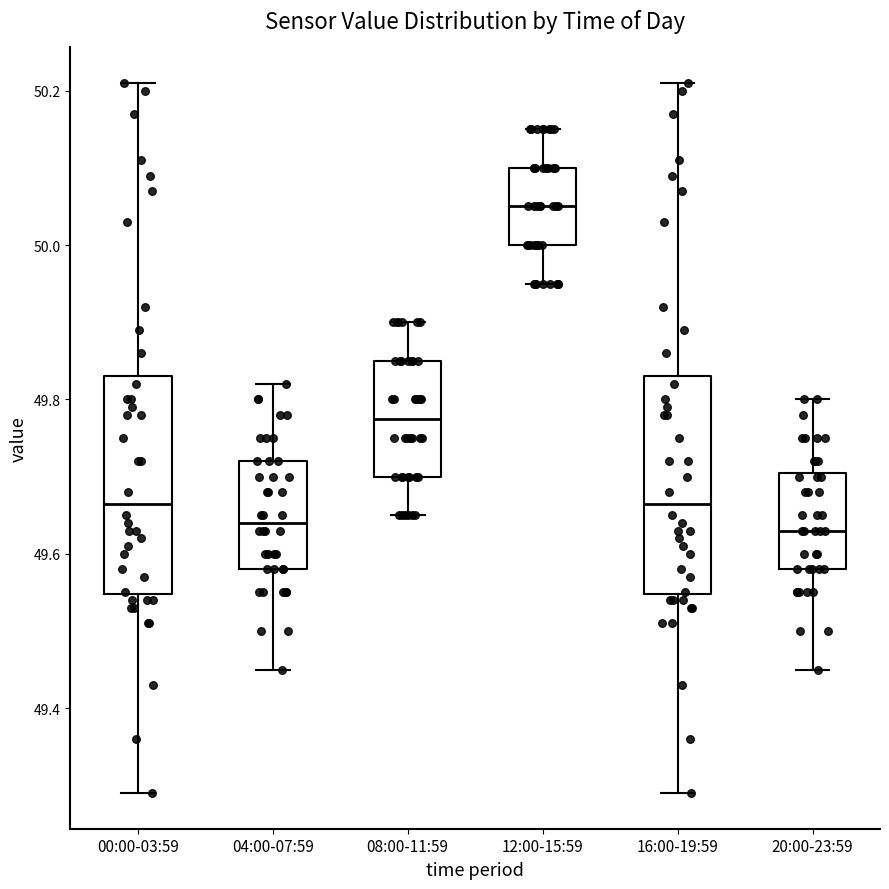

Reading left to right, read every box against the y-axis: the position of its median line, the range the box covers, and the ends of its whiskers. The values are not printed on the chart, so give them approximately, as read against the axis.

00:00-03:59: median 49.66, box 49.54 to 49.84, whiskers 49.30 to 50.22
04:00-07:59: median 49.64, box 49.58 to 49.72, whiskers 49.46 to 49.82
08:00-11:59: median 49.78, box 49.70 to 49.86, whiskers 49.66 to 49.90
12:00-15:59: median 50.06, box 50.00 to 50.10, whiskers 49.96 to 50.16
16:00-19:59: median 49.66, box 49.54 to 49.84, whiskers 49.30 to 50.22
20:00-23:59: median 49.64, box 49.58 to 49.70, whiskers 49.46 to 49.80